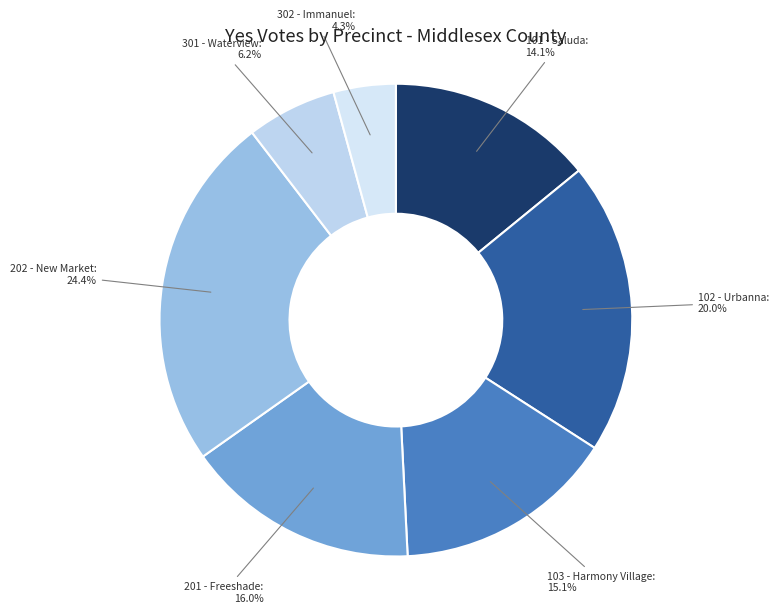

What percentage is the 101 - Saluda slice, to the nearest percent?

14%